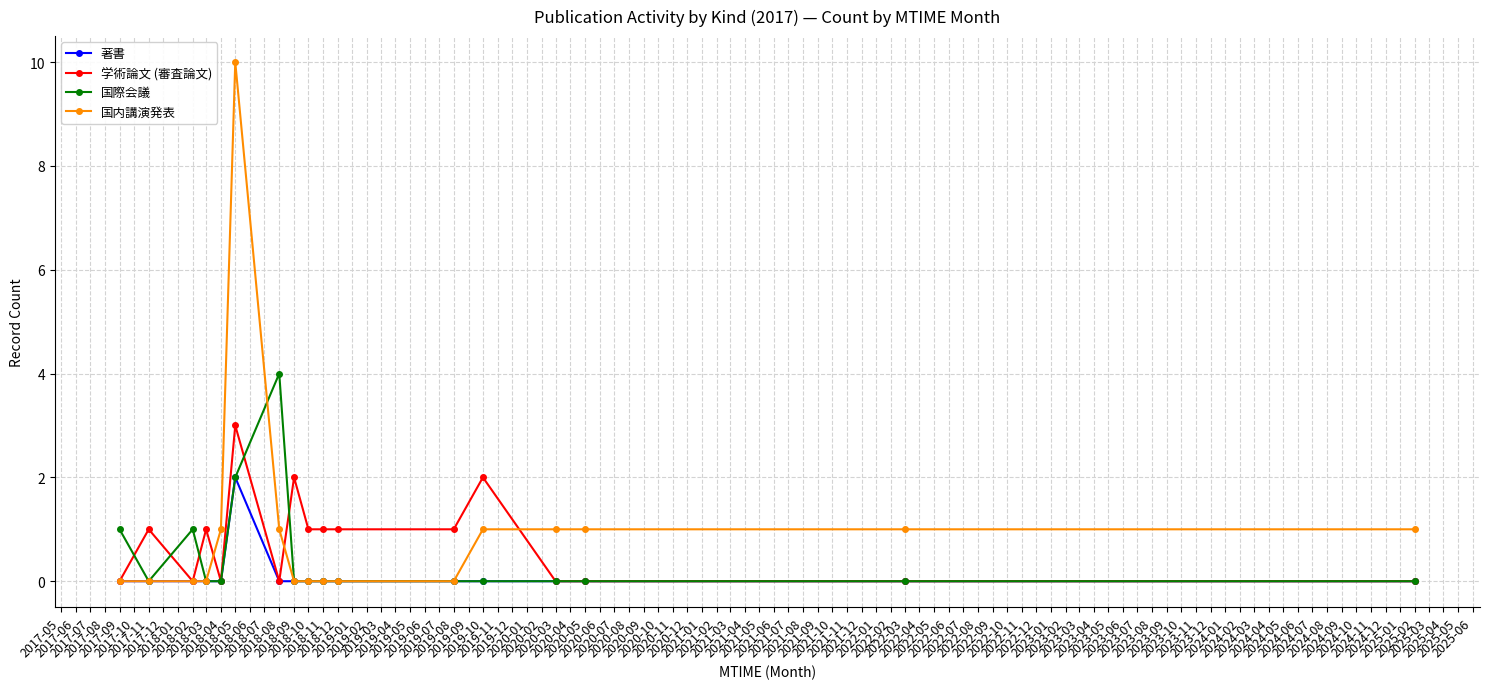

What is the value of the 国内講演発表 point at the 13th from the left?

1